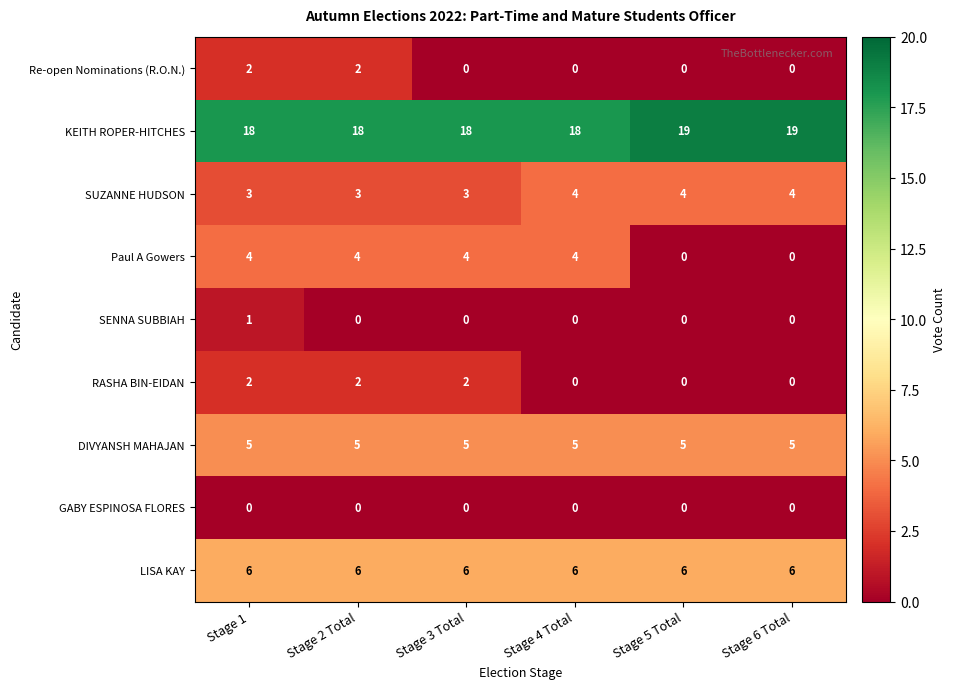

Count the number of categories in the chart.

6